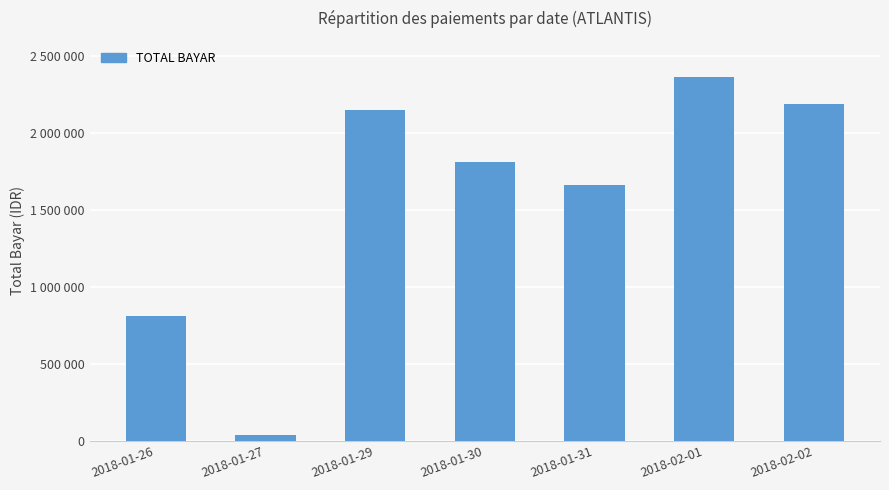

Rank the categories by value from lowest to highest.

2018-01-27, 2018-01-26, 2018-01-31, 2018-01-30, 2018-01-29, 2018-02-02, 2018-02-01